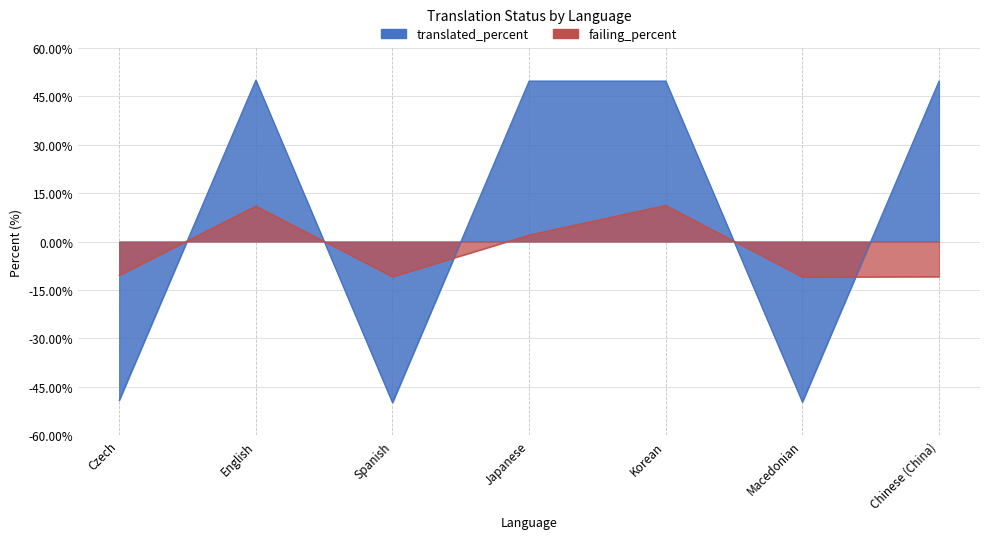

What is the highest value of the translated_percent series?

50.0